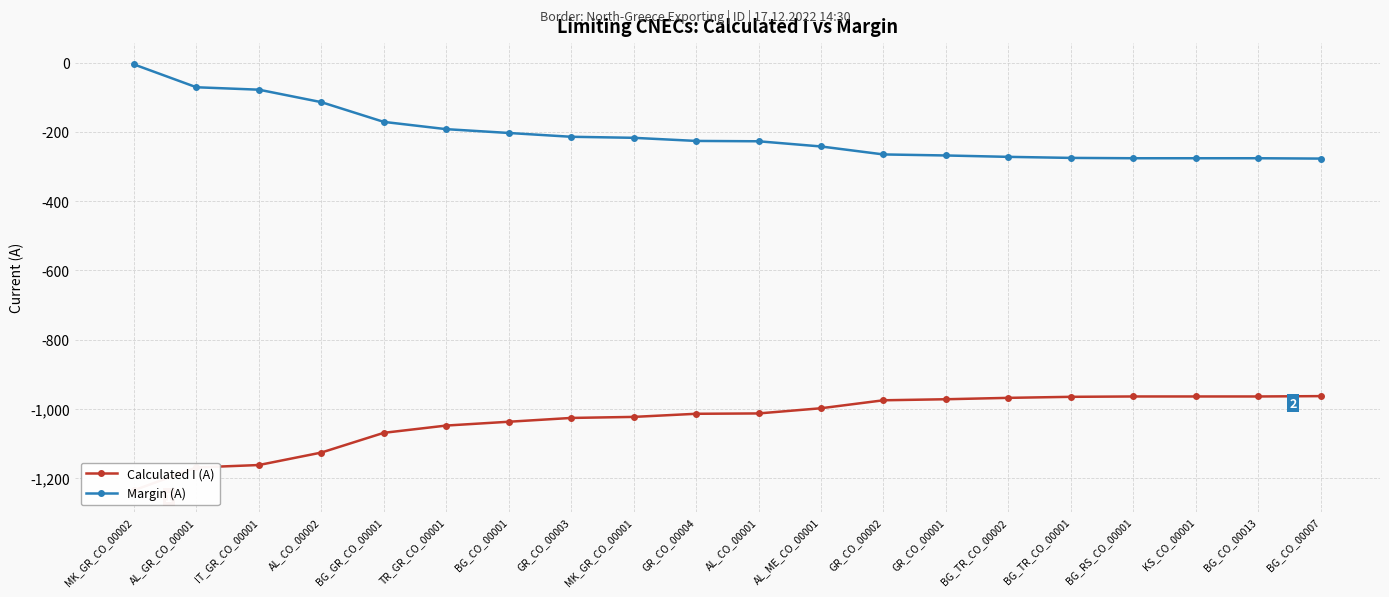

Rank the series at KS_CO_00001 from highest to lowest value.

Margin (A), Calculated I (A)